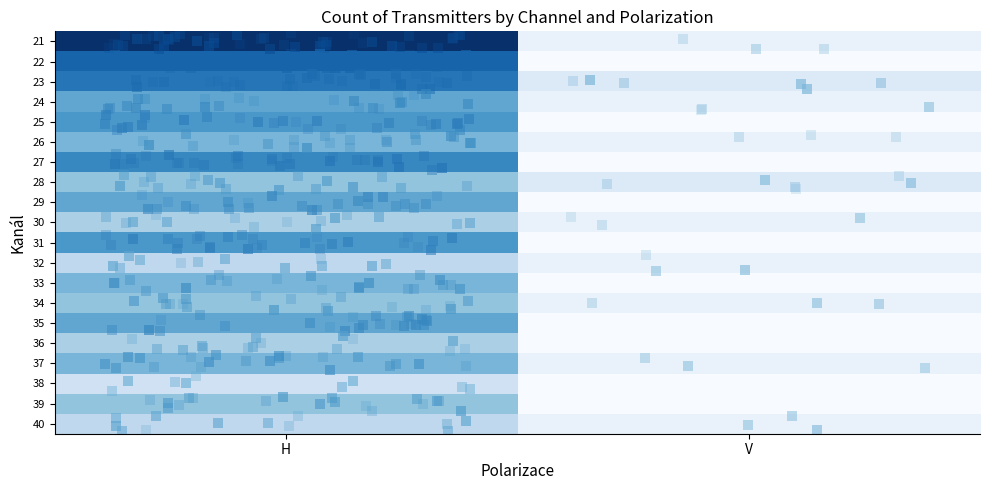

Between V and H, which is larger?

H